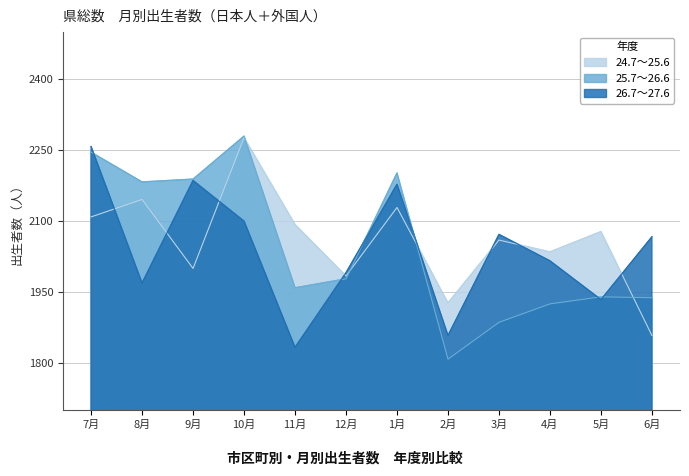

Reading left to right, list all the values displayed in this chart.

24.7～25.6: 7月=2109	8月=2146	9月=2000	10月=2277	11月=2093	12月=1984	1月=2129	2月=1927	3月=2060	4月=2035	5月=2078	6月=1858
25.7～26.6: 7月=2246	8月=2183	9月=2189	10月=2280	11月=1959	12月=1978	1月=2202	2月=1808	3月=1886	4月=1925	5月=1940	6月=1938
26.7～27.6: 7月=2258	8月=1969	9月=2186	10月=2100	11月=1833	12月=1991	1月=2178	2月=1858	3月=2072	4月=2016	5月=1934	6月=2067